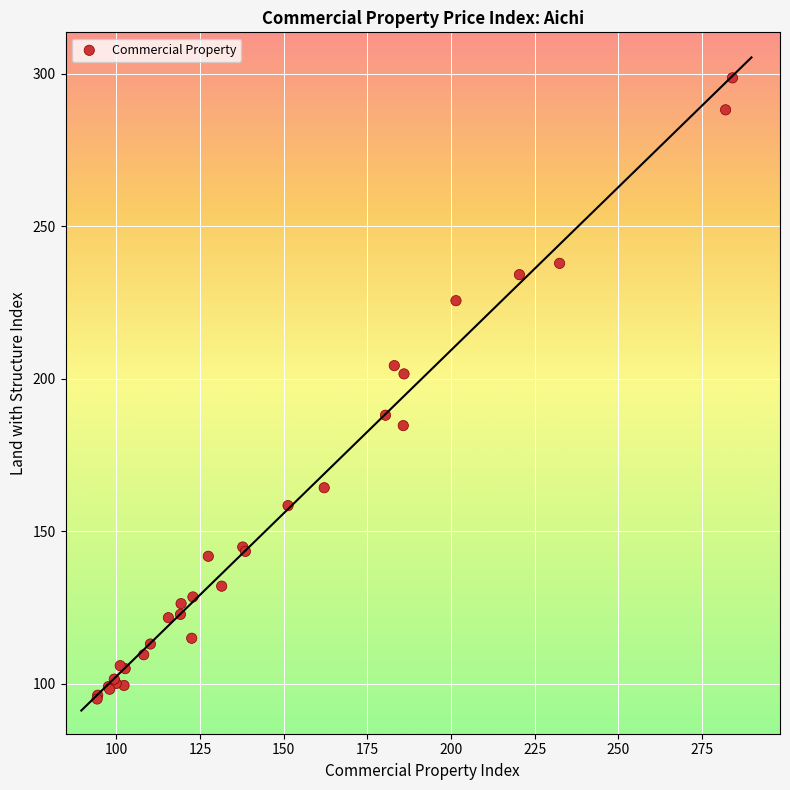

What Y value in the scatter plot is closest to 196?

201.5